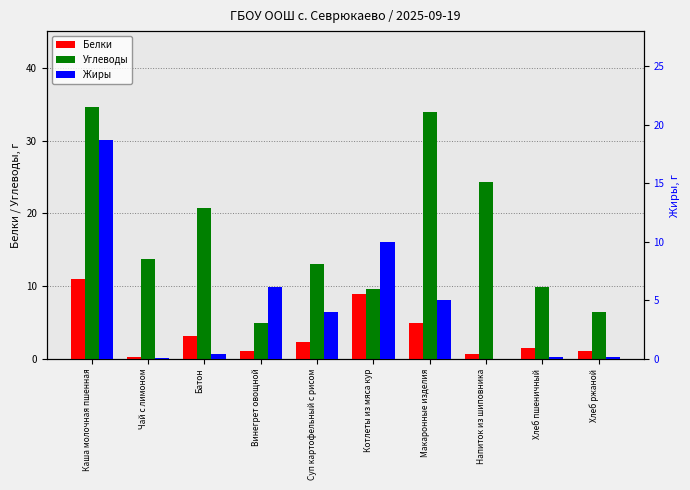

At which category is the sum across all series the highest?

Каша молочная пшенная